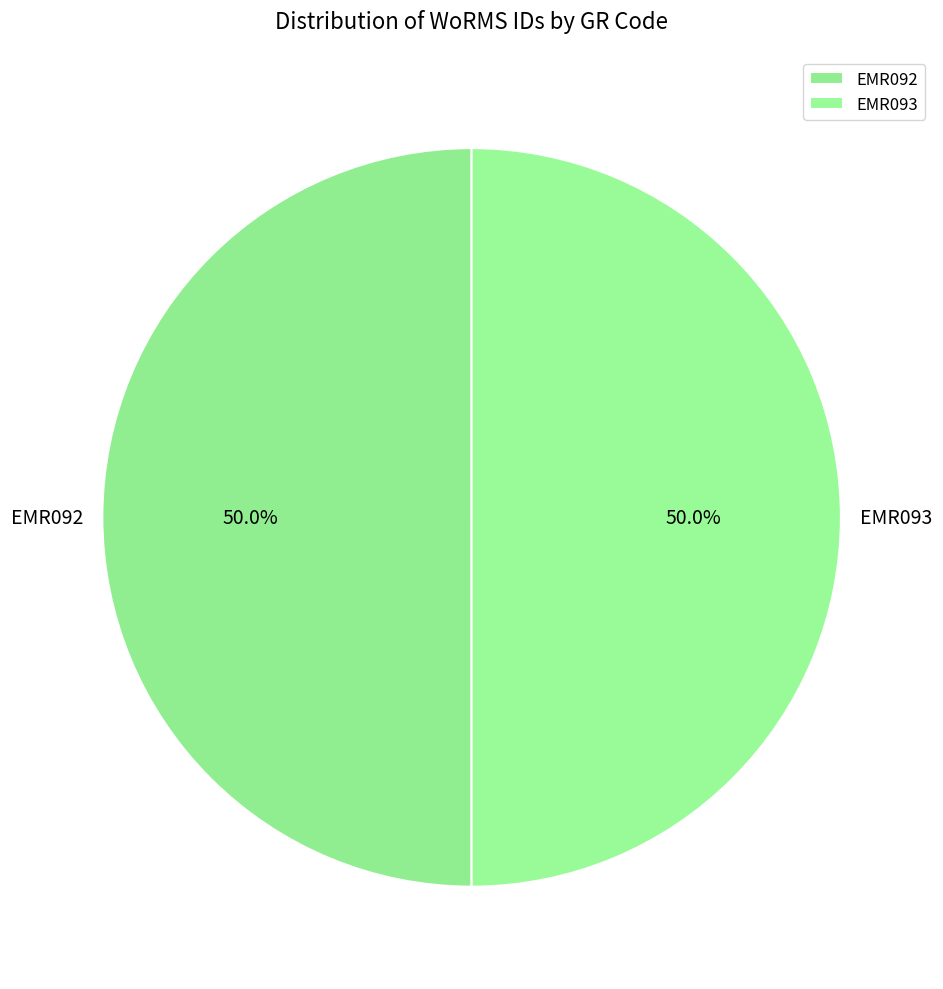

Is the sum of EMR092 and EMR093 greater than half?

Yes